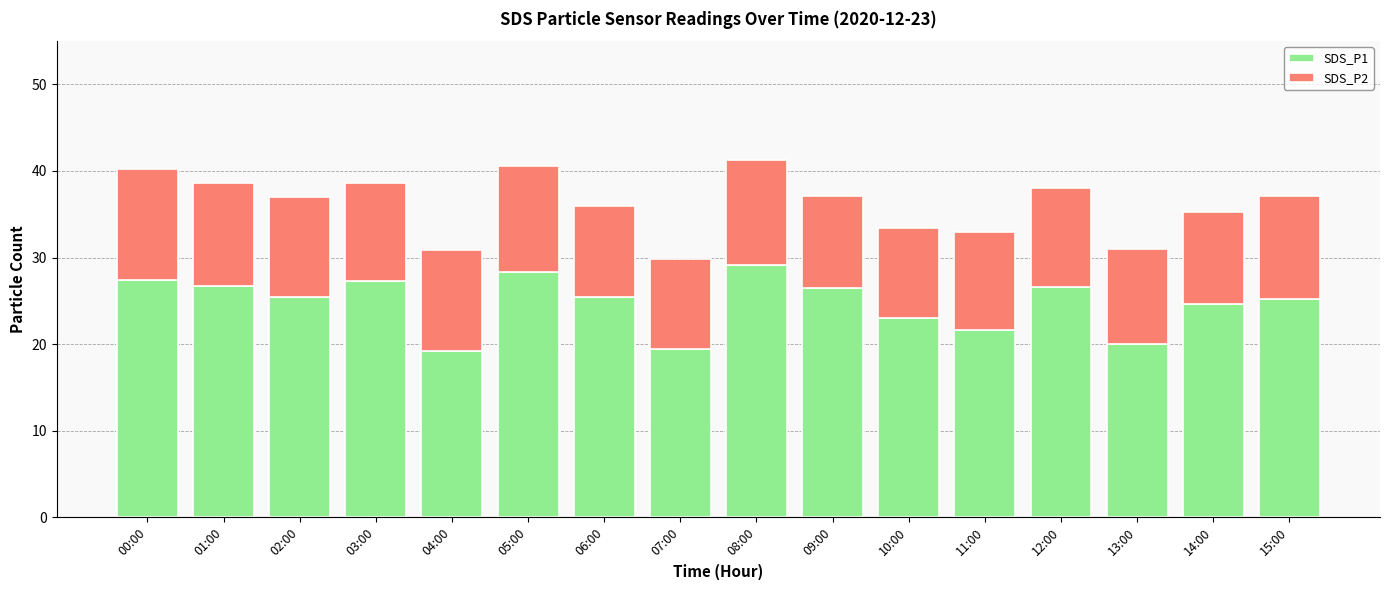

What is the total value across all series at 12:00?

38.0